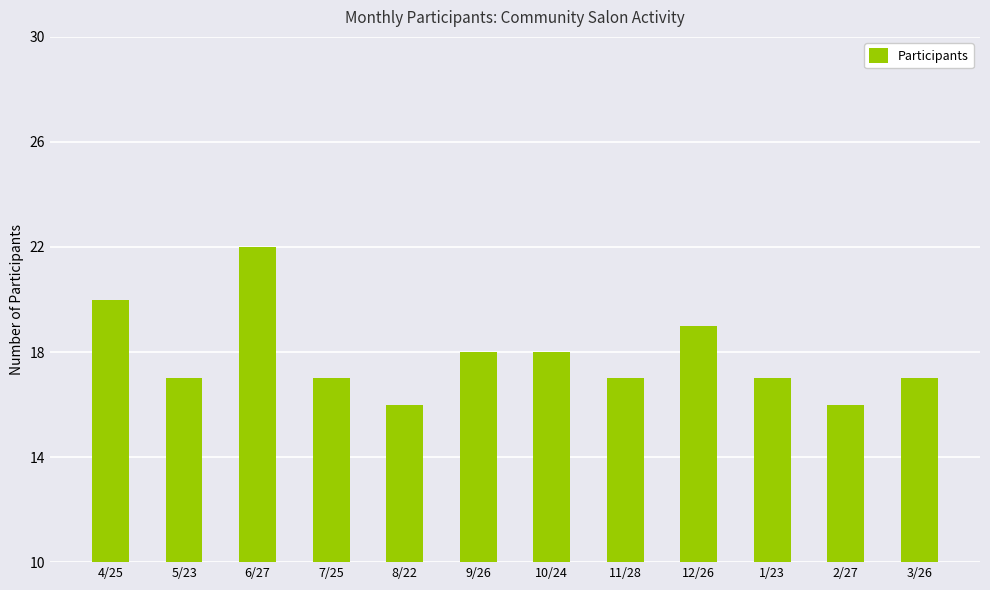

At which label is the value closest to 19?

12/26